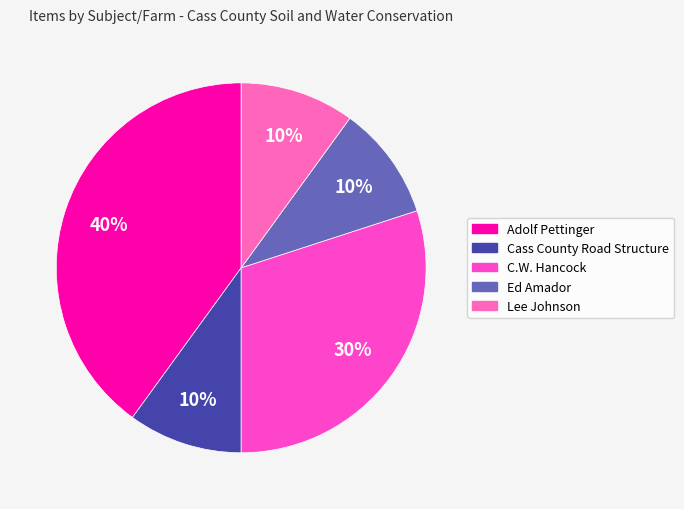

To the nearest percent, what portion does Lee Johnson represent?

10%